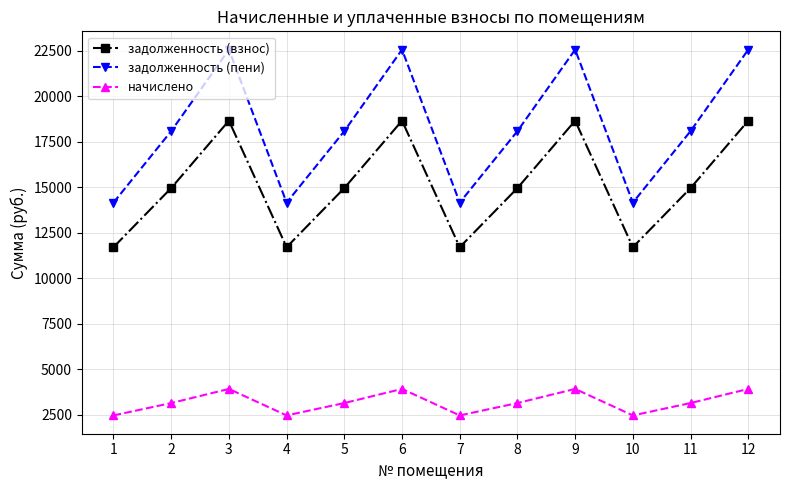

Reading left to right, what are all the values shown in this chart?

задолженность (взнос): 11694.2	14942.6	18645.8	11694.2	14942.6	18645.8	11694.2	14942.6	18645.8	11694.2	14942.6	18645.8
задолженность (пени): 14143.7	18072.5	22551.4	14143.7	18072.5	22551.4	14143.7	18072.5	22551.4	14143.7	18072.5	22551.4
начислено: 2449.4	3129.8	3905.5	2449.4	3129.8	3905.5	2449.4	3129.8	3905.5	2449.4	3129.8	3905.5